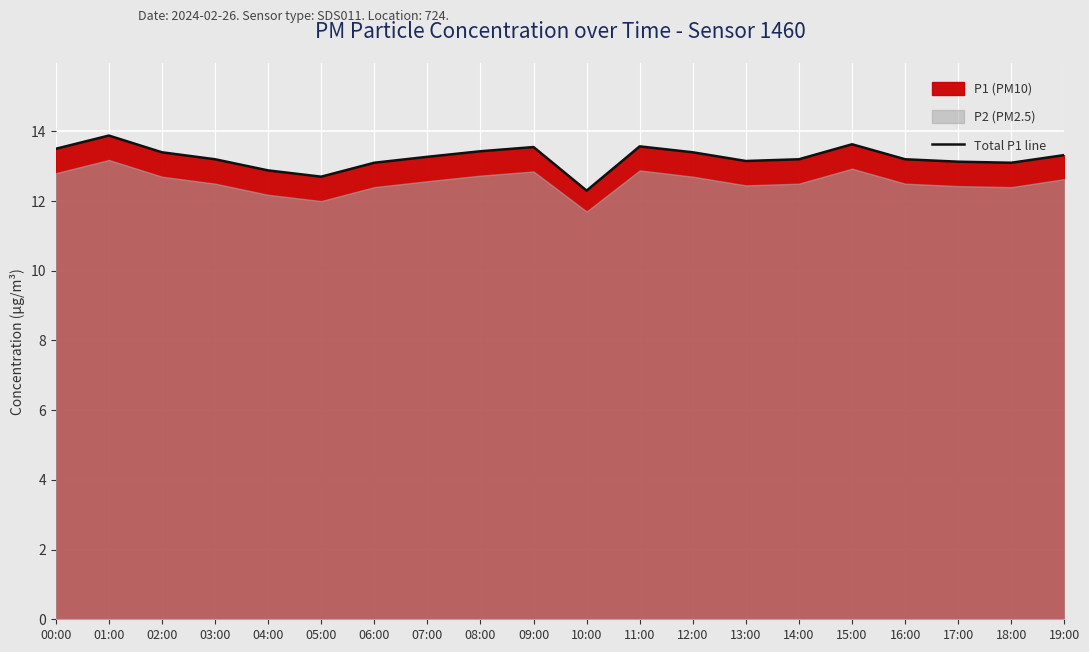

What is the label of the 10th point from the right?

10:00